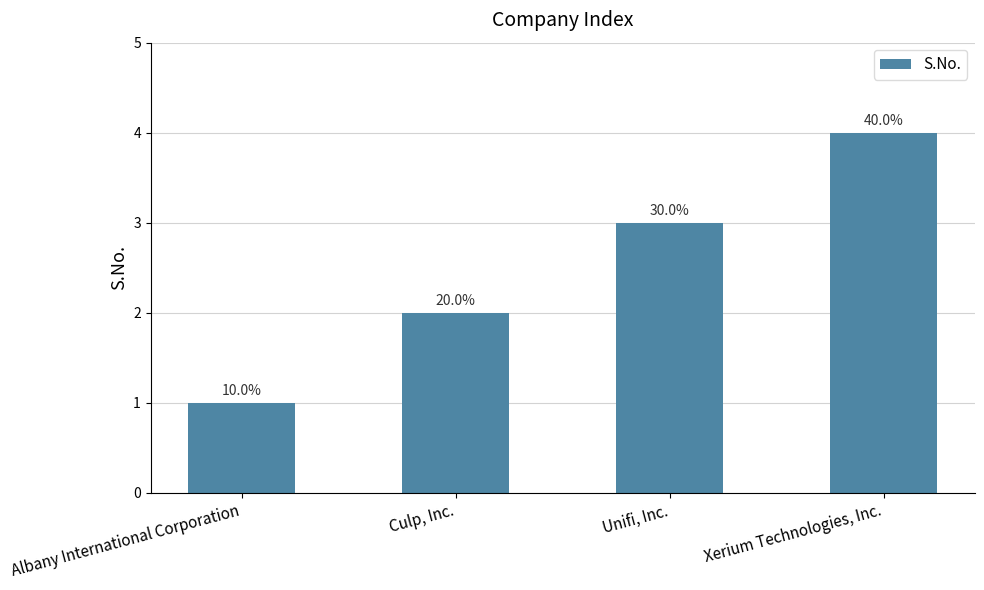

True or false: the data shows 2 at Culp, Inc..

True